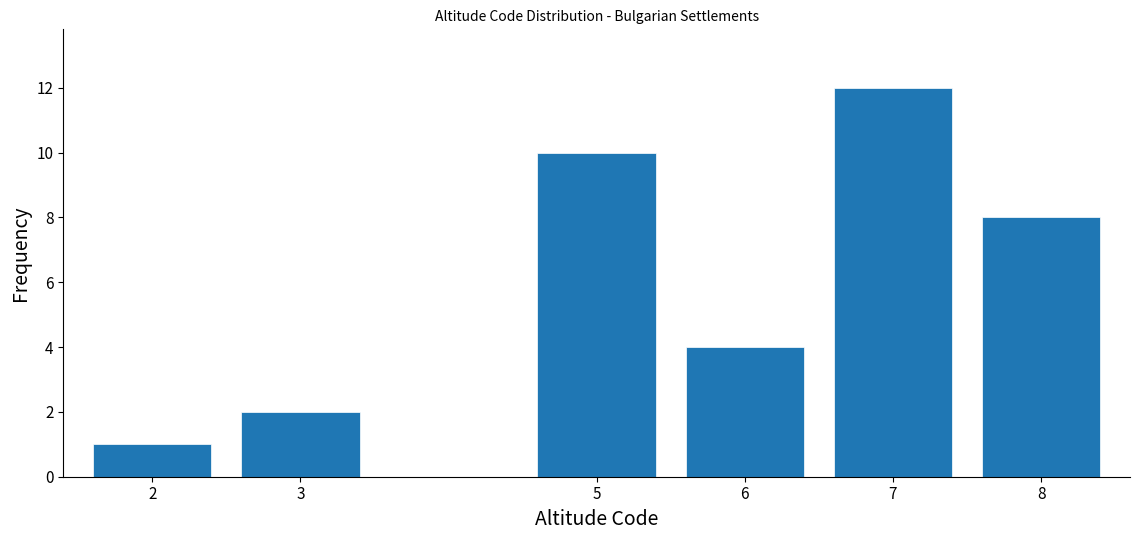

Reading right to left, extract all data points from this chart.

8	12	4	10	2	1